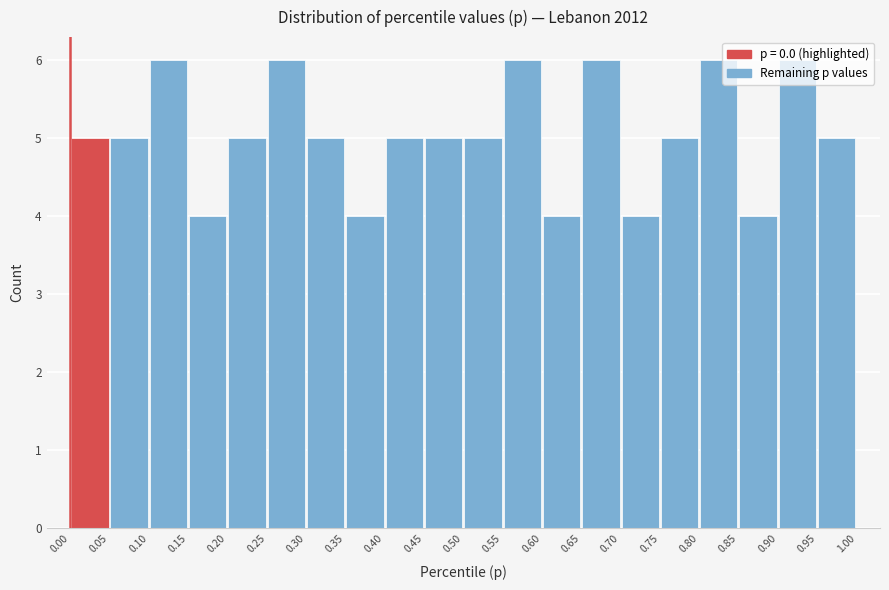

Reading left to right, transcribe this chart: for each bar, give the range it covers on the x-axis and its height. The values are not printed on the chart, so give them approximately, as read against the axis.

0.00 to 0.05: 5
0.05 to 0.10: 5
0.10 to 0.15: 6
0.15 to 0.20: 4
0.20 to 0.25: 5
0.25 to 0.30: 6
0.30 to 0.35: 5
0.35 to 0.40: 4
0.40 to 0.45: 5
0.45 to 0.50: 5
0.50 to 0.55: 5
0.55 to 0.60: 6
0.60 to 0.65: 4
0.65 to 0.70: 6
0.70 to 0.75: 4
0.75 to 0.80: 5
0.80 to 0.85: 6
0.85 to 0.90: 4
0.90 to 0.95: 6
0.95 to 1.00: 5